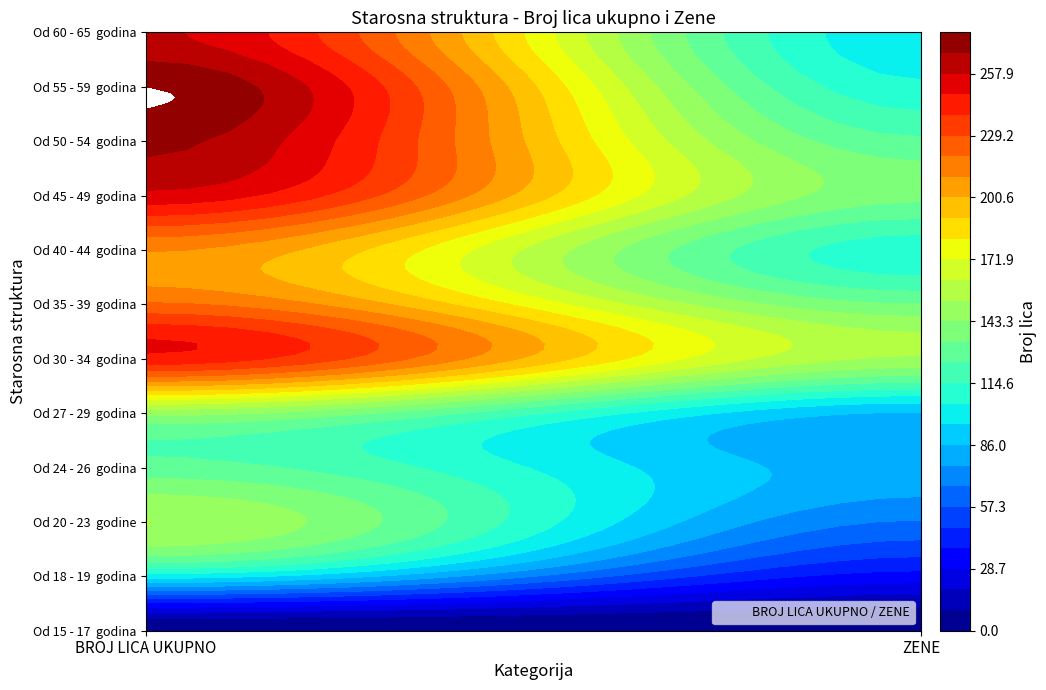

Which series has the widest spread of values?

Od 55 - 59  godina